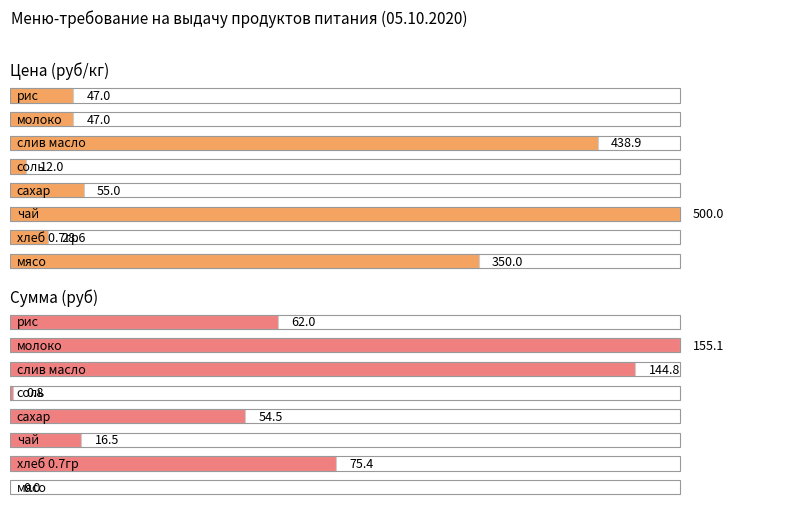

How many bars are there in each group?

2